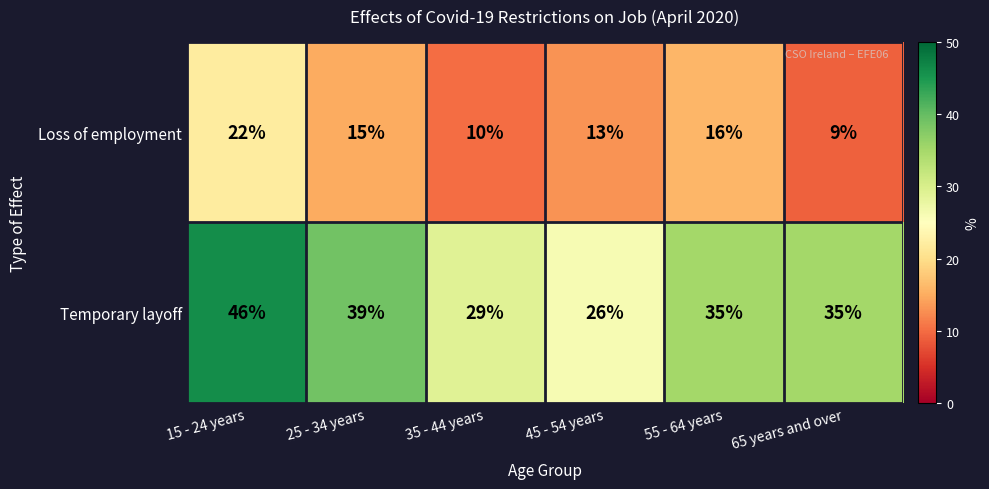

List the series in order of their peak value, lowest first.

Loss of employment, Temporary layoff